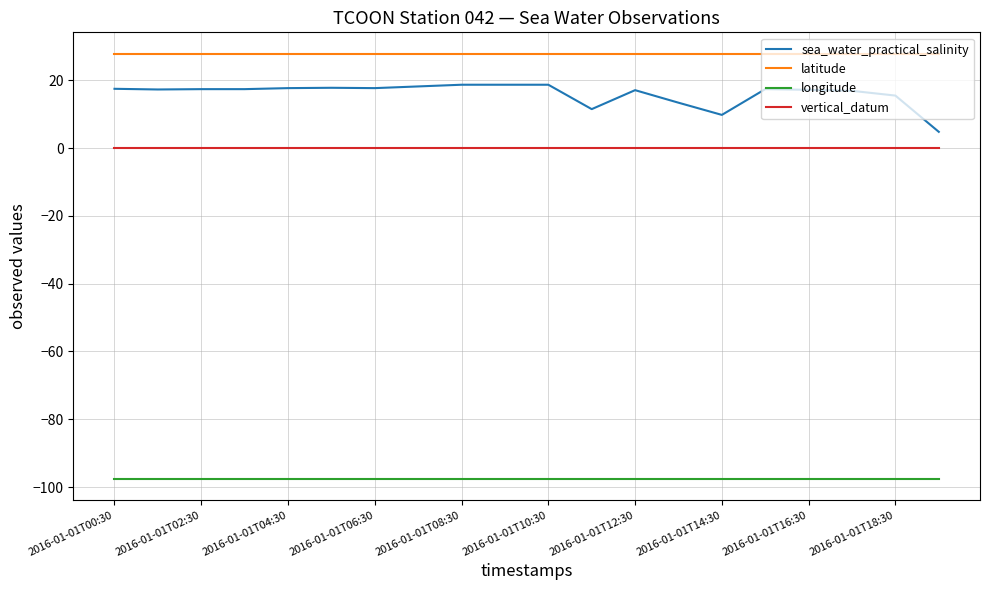

Which series has the widest spread of values?

sea_water_practical_salinity